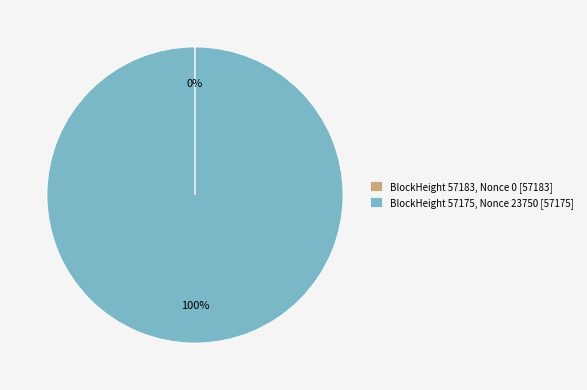

True or false: BlockHeight 57175, Nonce 23750 [57175] accounts for 86% of the total.

False